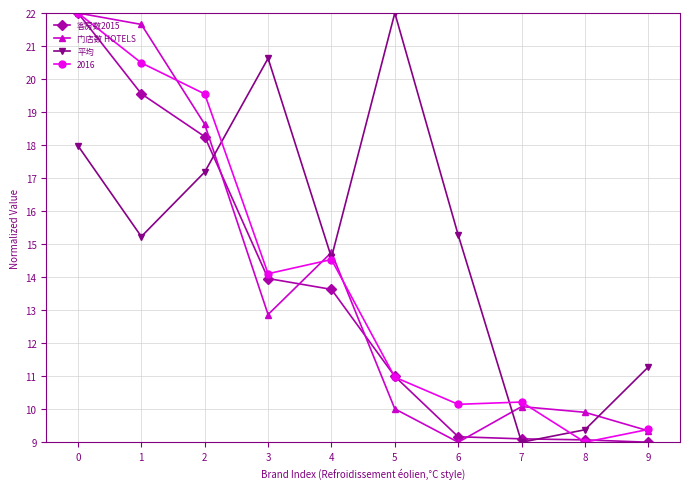

The 客房数2015 series shows 6.4 at 6. True or false?

False